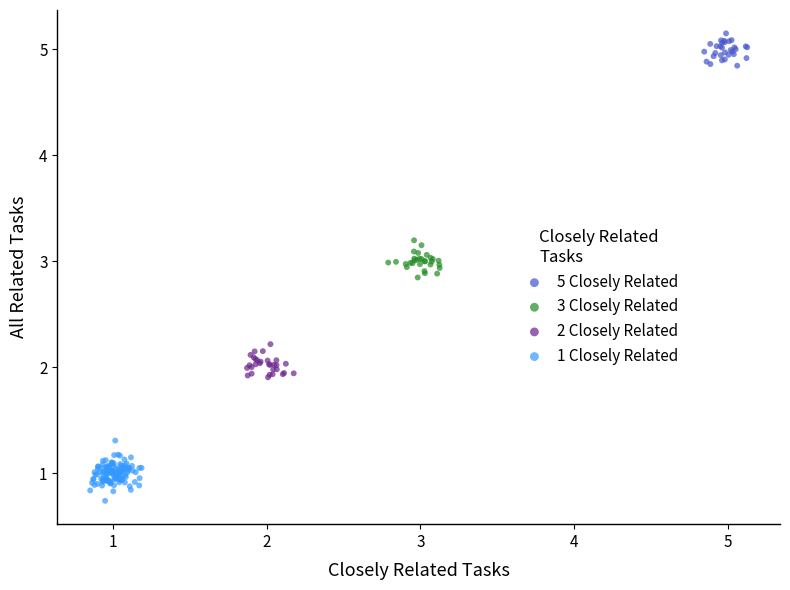

Which series contains the highest Y value?

5 Closely Related